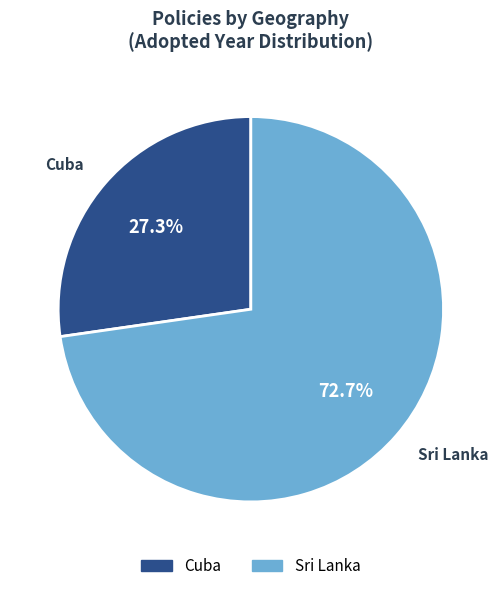

Does any single category account for the majority?

Yes